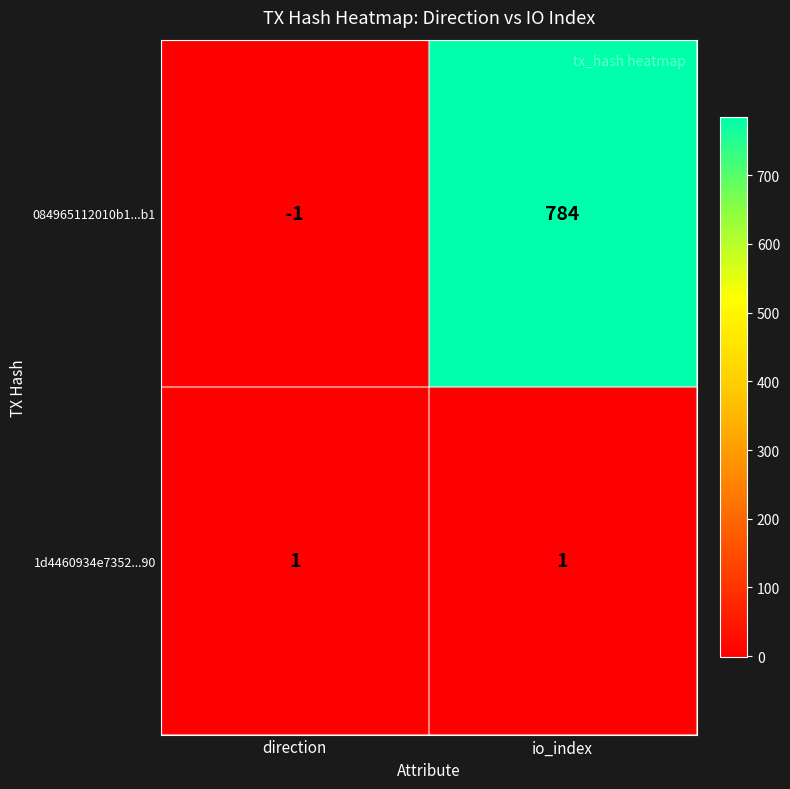

Is it true that 1d4460934e7352...90 equals 1 at direction?

True